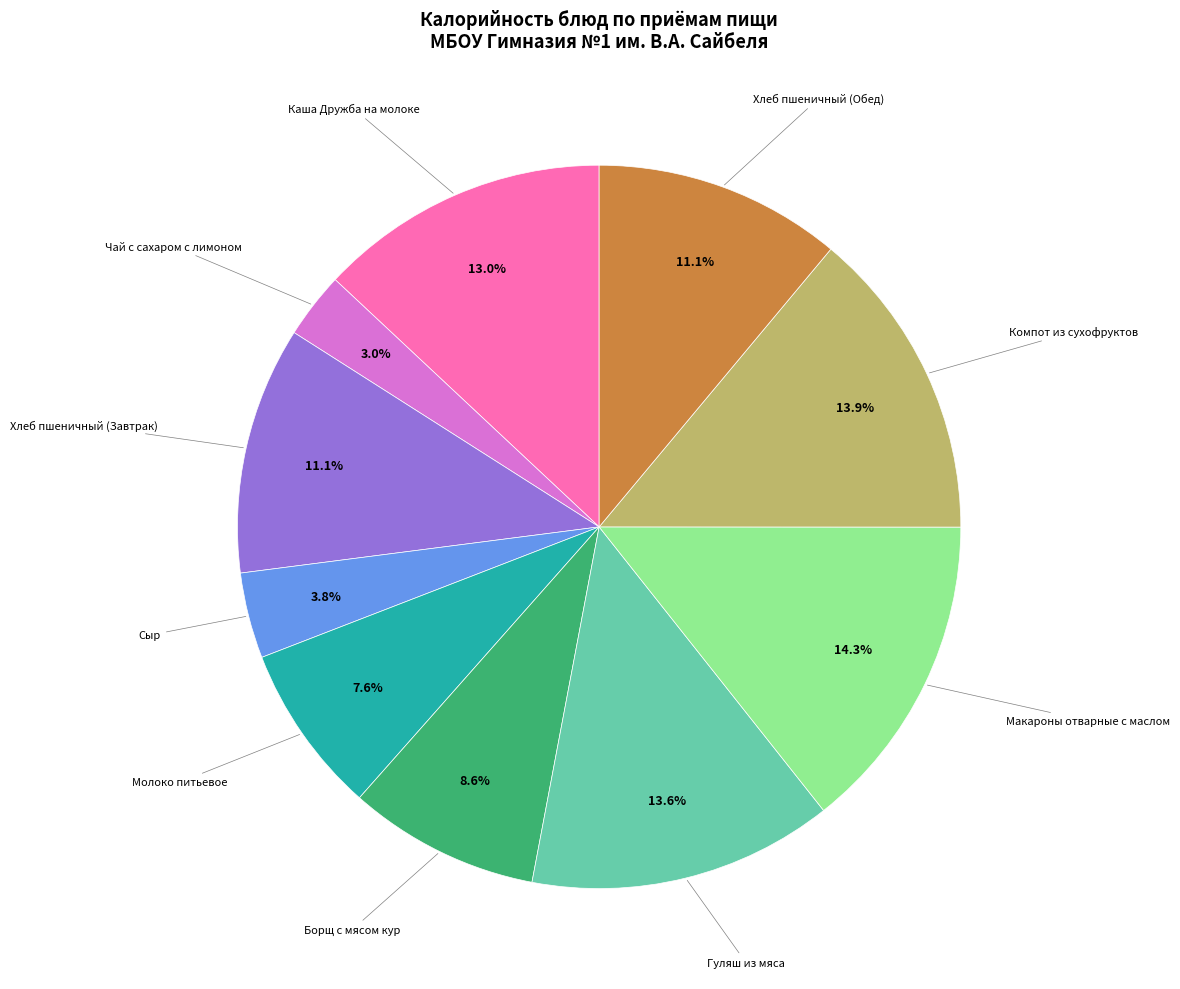

How many segments does this pie chart have?

10